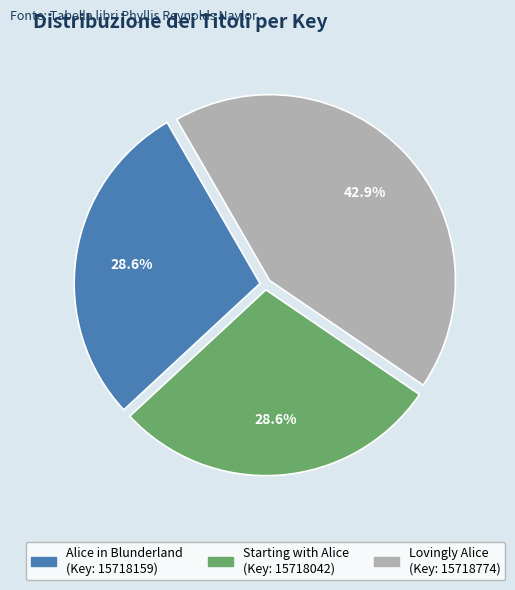

Is there any slice that represents more than half of the pie?

No